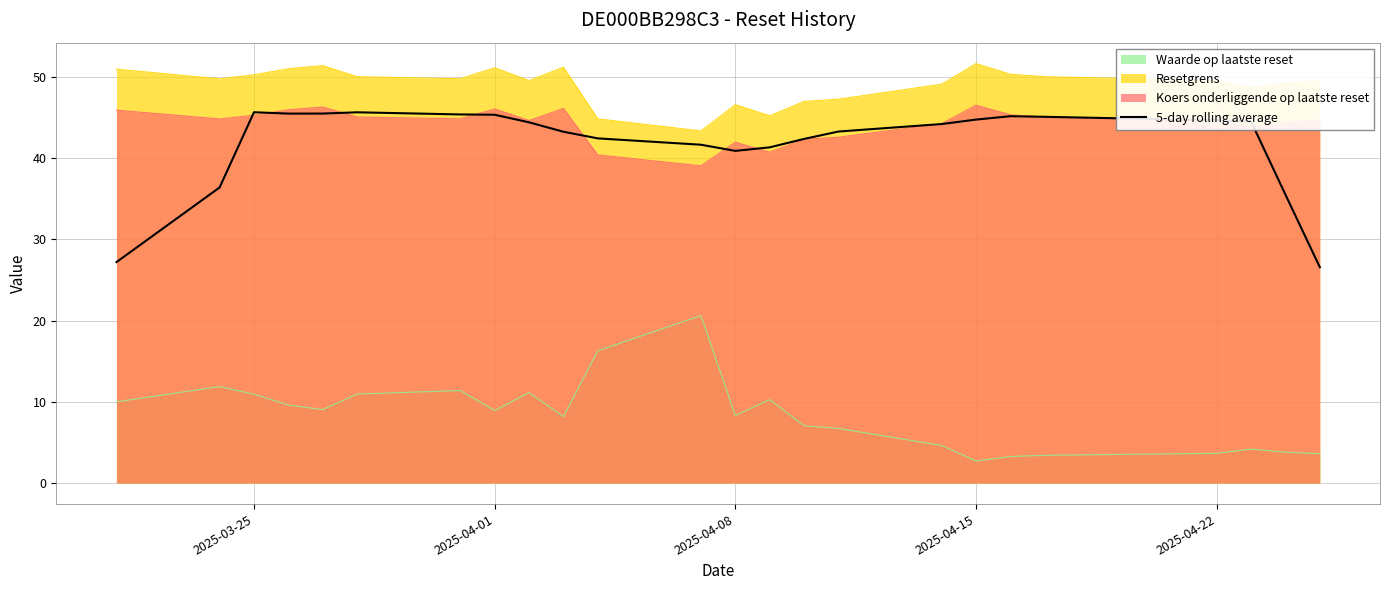

What is the maximum value shown in the chart?

51.6